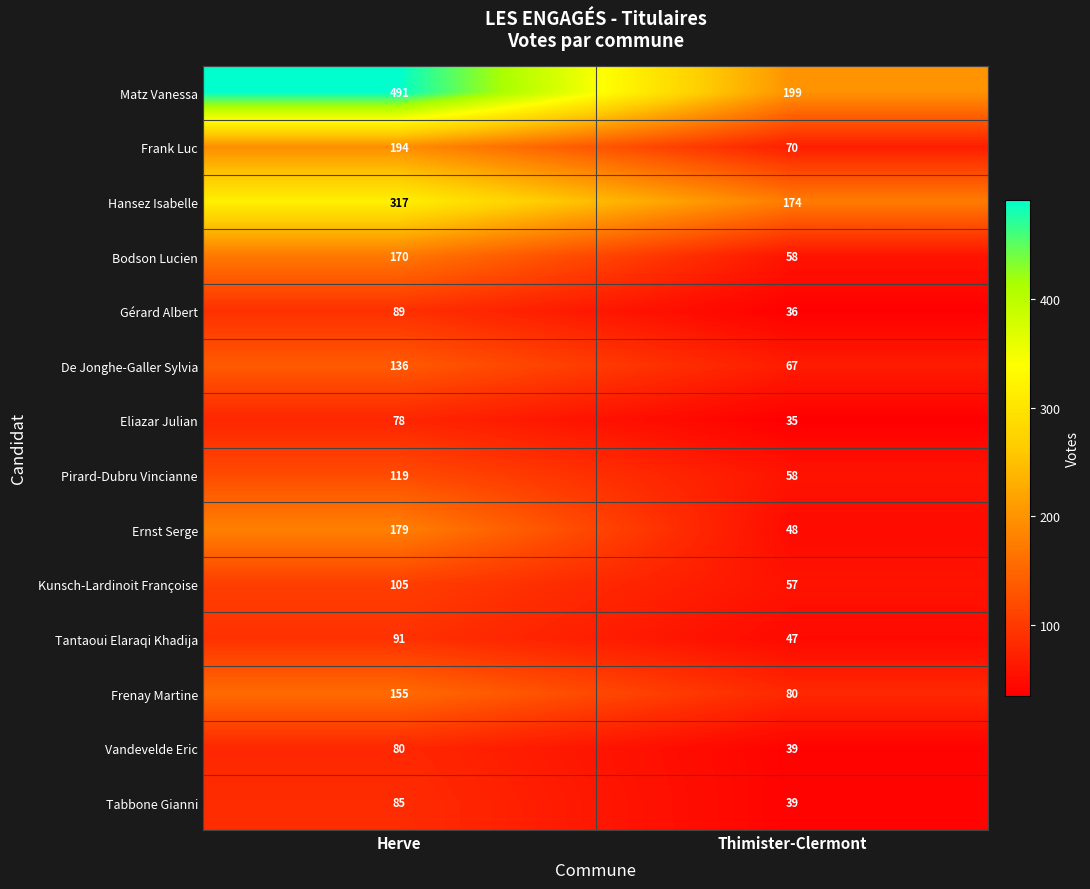

Reading right to left, what are all the values shown in this chart?

Matz Vanessa: 199	491
Frank Luc: 70	194
Hansez Isabelle: 174	317
Bodson Lucien: 58	170
Gérard Albert: 36	89
De Jonghe-Galler Sylvia: 67	136
Eliazar Julian: 35	78
Pirard-Dubru Vincianne: 58	119
Ernst Serge: 48	179
Kunsch-Lardinoit Françoise: 57	105
Tantaoui Elaraqi Khadija: 47	91
Frenay Martine: 80	155
Vandevelde Eric: 39	80
Tabbone Gianni: 39	85